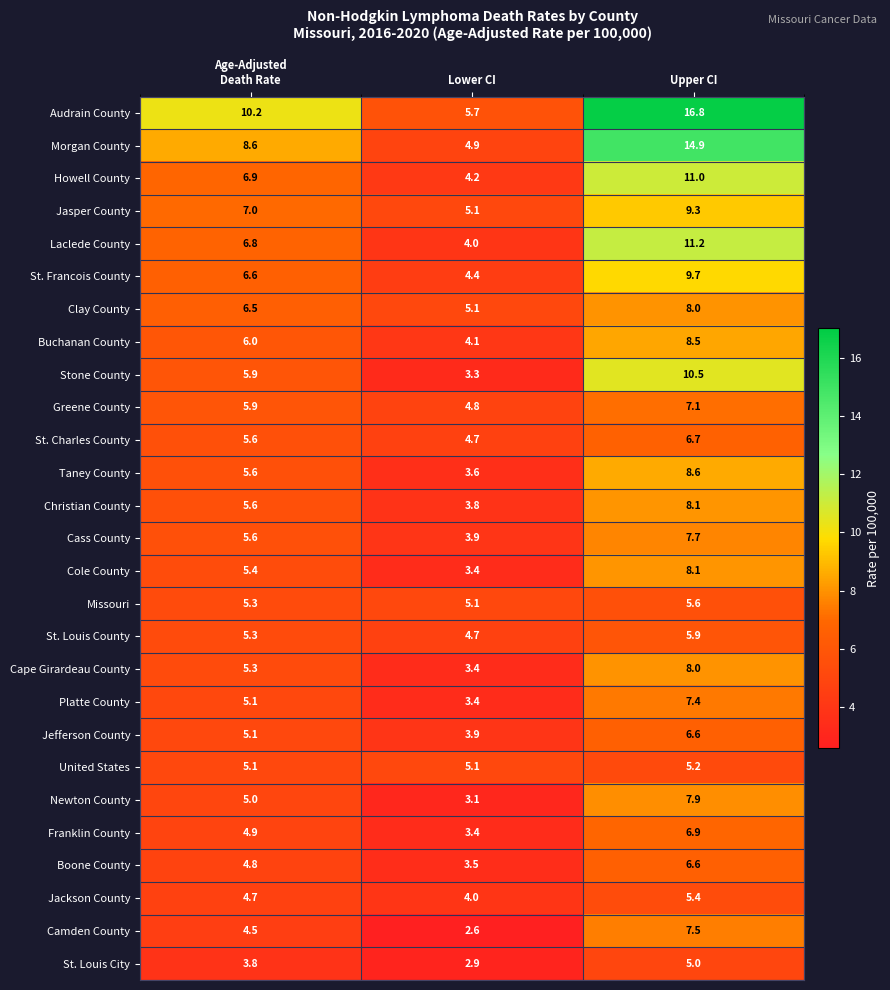

Which series has the largest total across all categories?

Audrain County